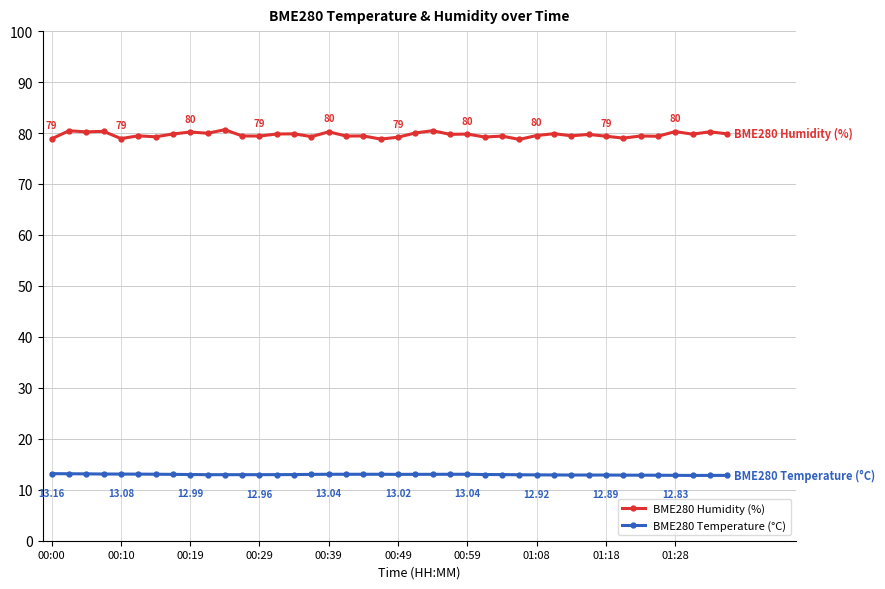

Which series has the largest total across all categories?

BME280 Humidity (%)